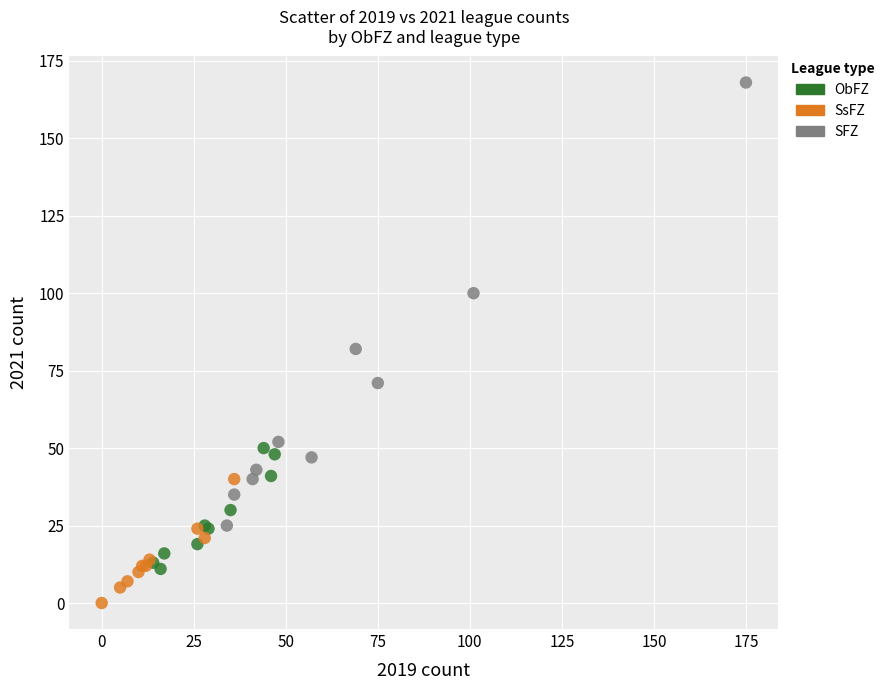

Which series reaches the minimum Y coordinate?

SsFZ